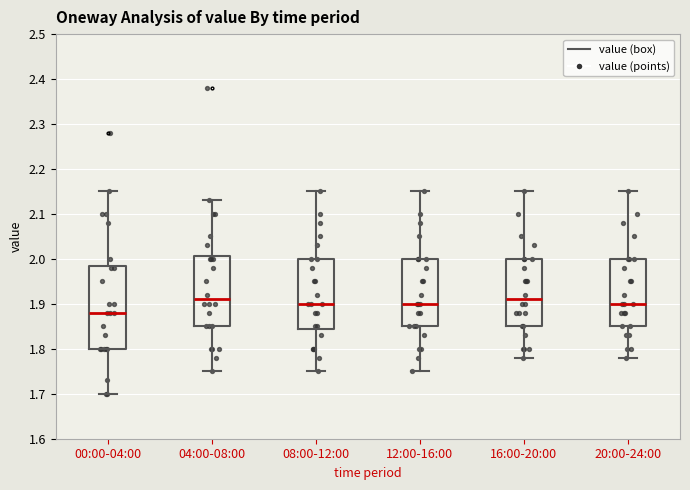

Reading left to right, read every box against the y-axis: the position of its median line, the range the box covers, and the ends of its whiskers. The values are not printed on the chart, so give them approximately, as read against the axis.

00:00-04:00: median 1.88, box 1.80 to 1.99, whiskers 1.70 to 2.15
04:00-08:00: median 1.91, box 1.85 to 2.01, whiskers 1.75 to 2.13
08:00-12:00: median 1.90, box 1.85 to 2.00, whiskers 1.75 to 2.15
12:00-16:00: median 1.90, box 1.85 to 2.00, whiskers 1.75 to 2.15
16:00-20:00: median 1.91, box 1.85 to 2.00, whiskers 1.78 to 2.15
20:00-24:00: median 1.90, box 1.85 to 2.00, whiskers 1.78 to 2.15